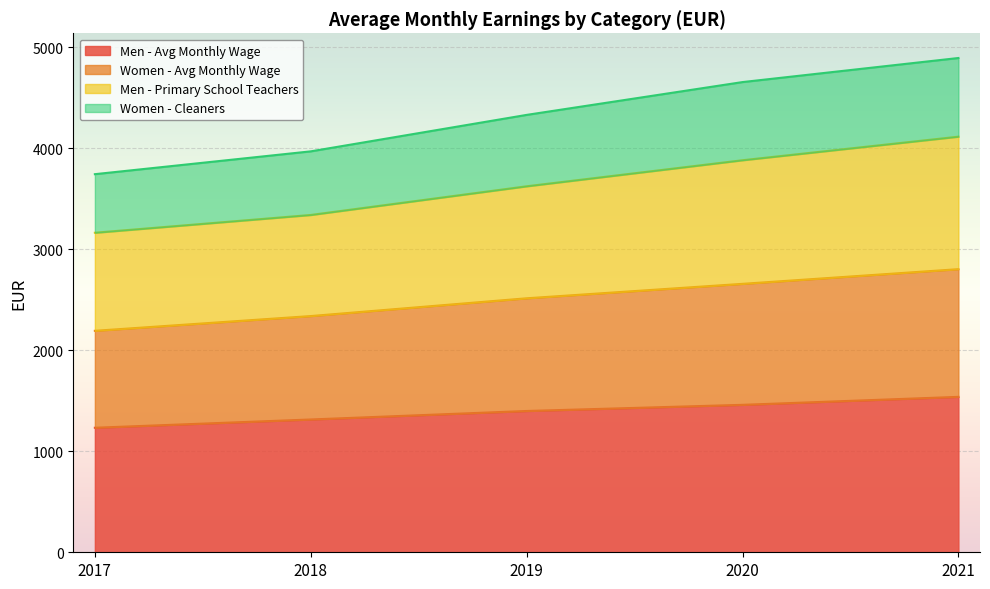

The value of Men - Avg Monthly Wage at 2017 is 337.2. True or false?

False